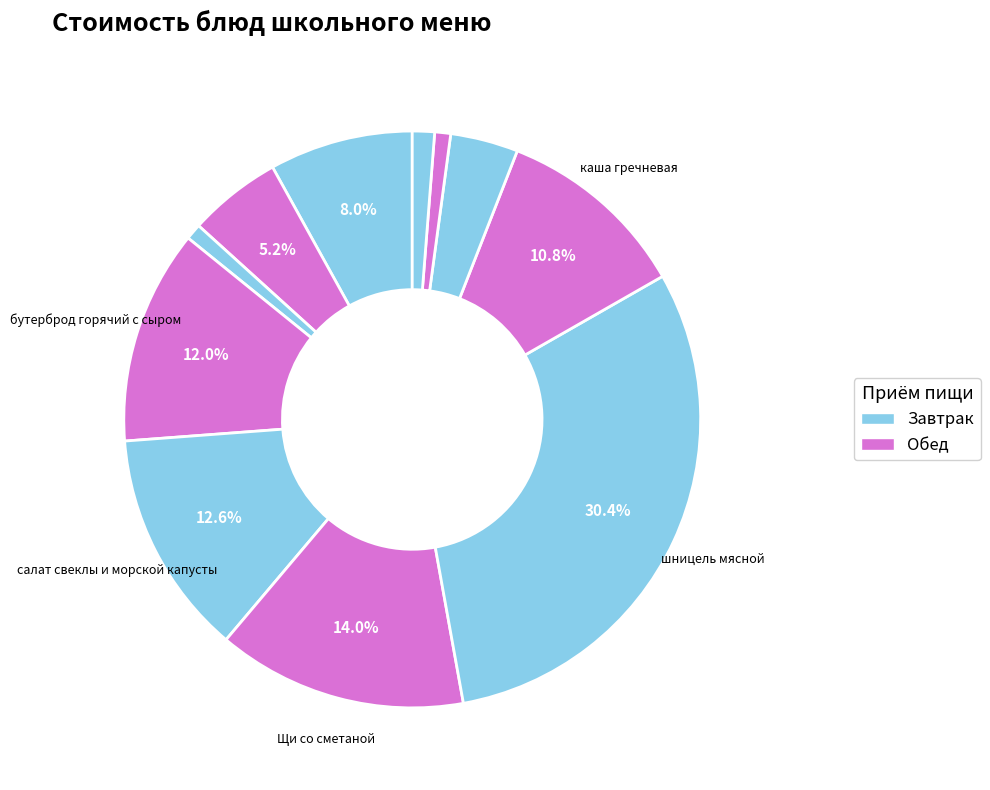

How many segments does this pie chart have?

11